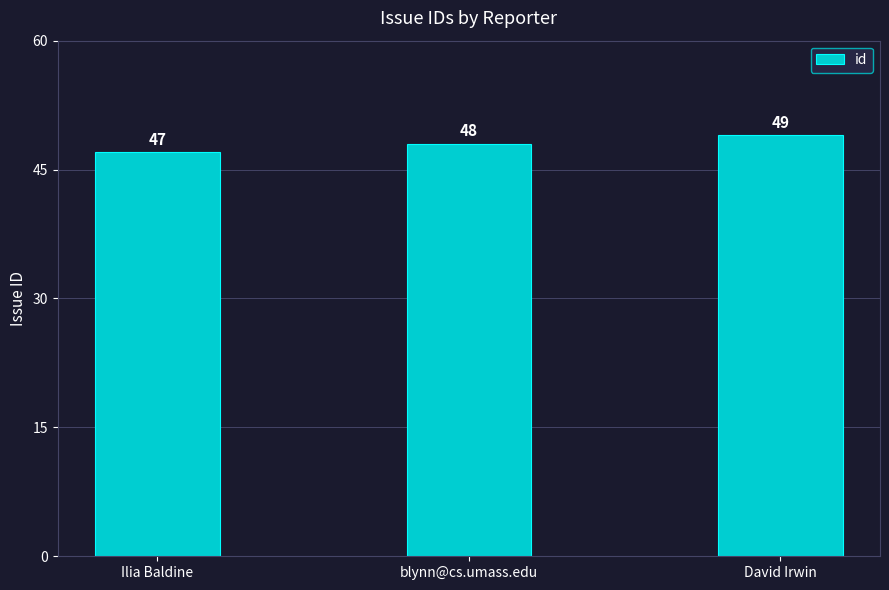

What is the sum of the values at blynn@cs.umass.edu and David Irwin?

97